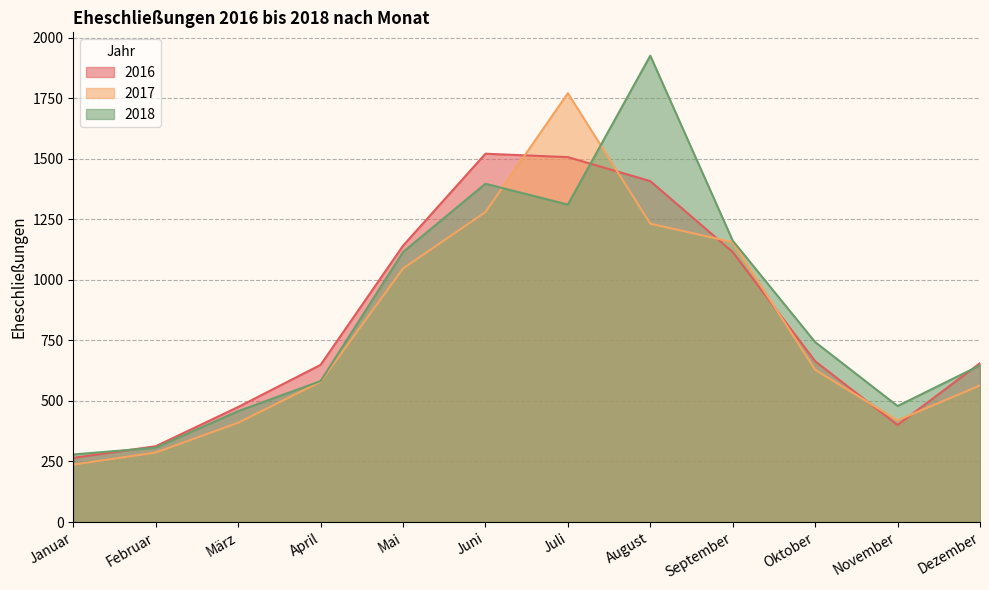

At which category does 2016 reach its first local valley?

November